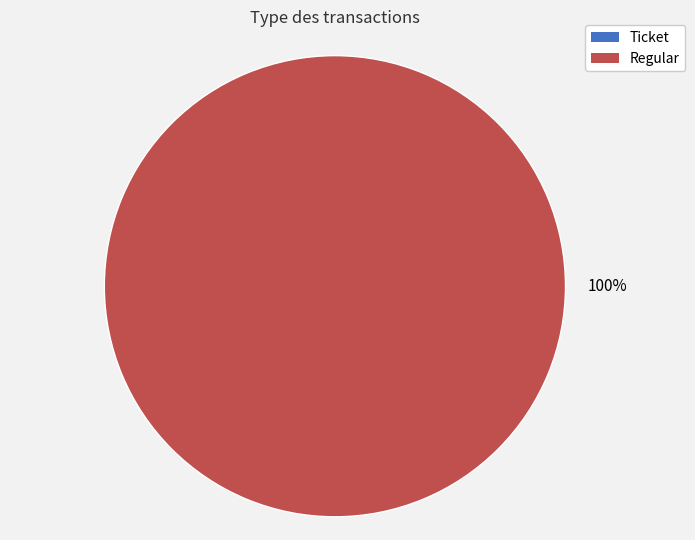

Which category accounts for the majority?

Regular